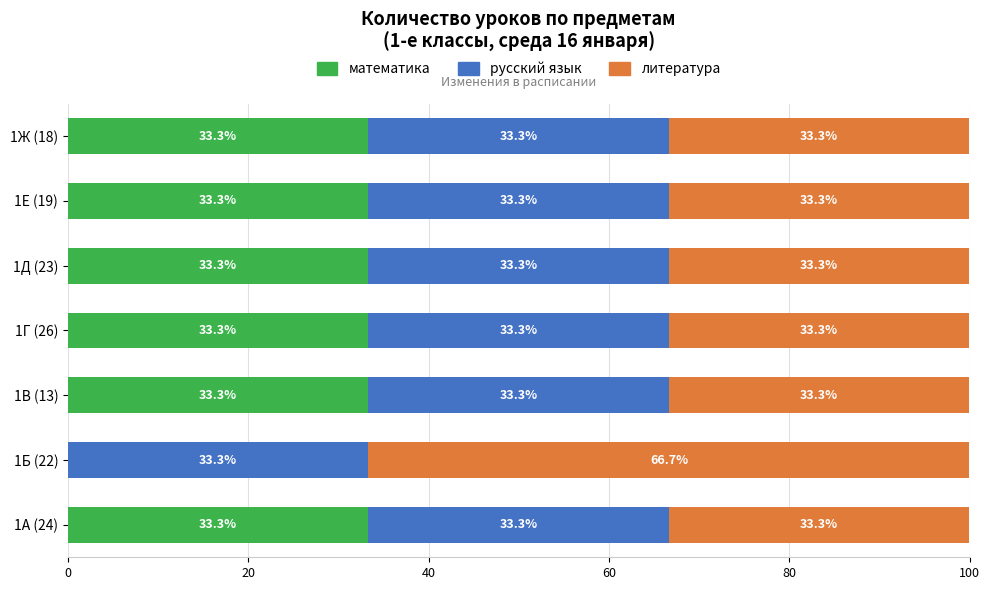

What is the sum of the математика values at 1Б (22) and 1Г (26)?

33.3